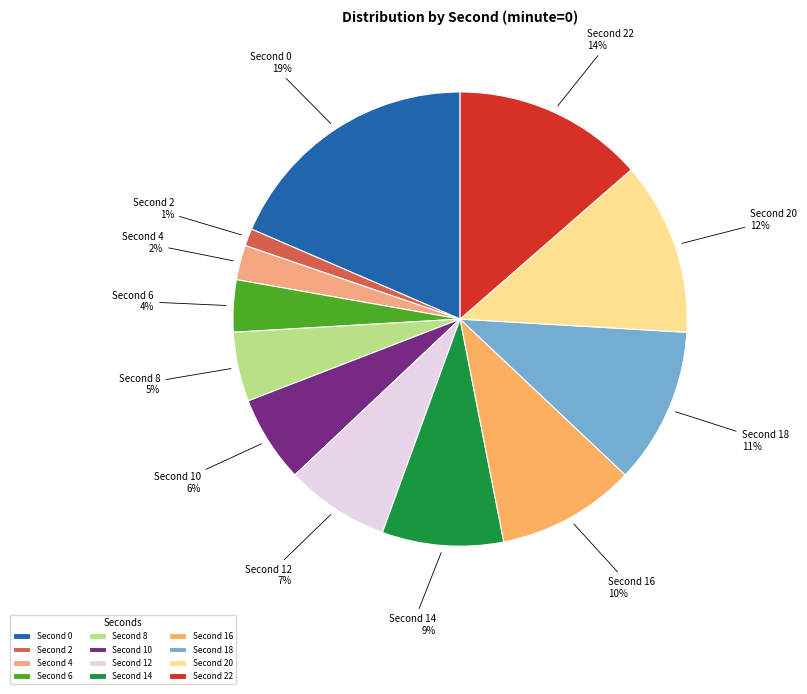

Is there a majority slice in this chart?

No